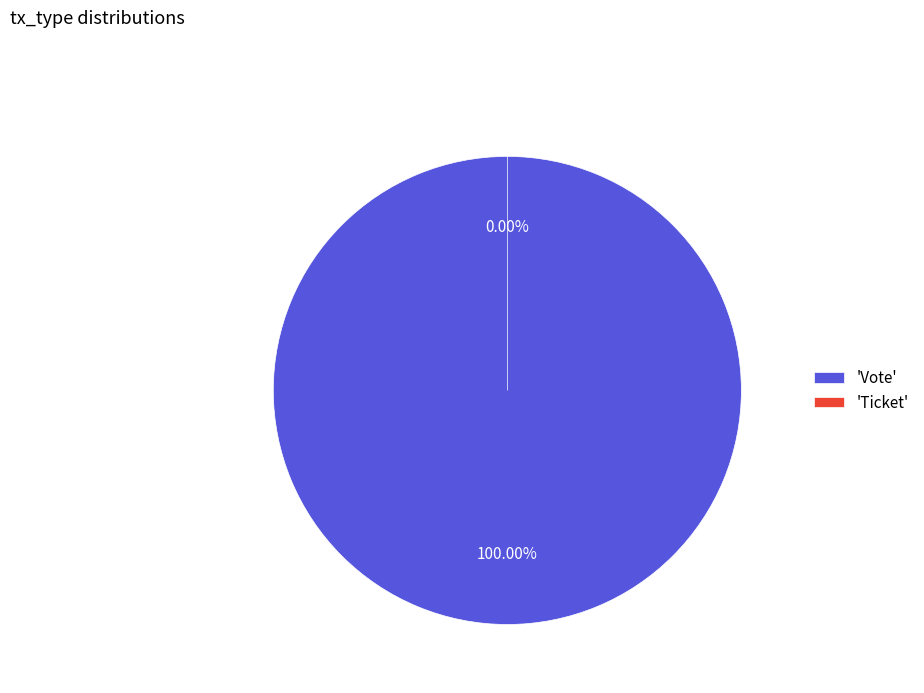

Does Vote represent more than half of the total?

Yes